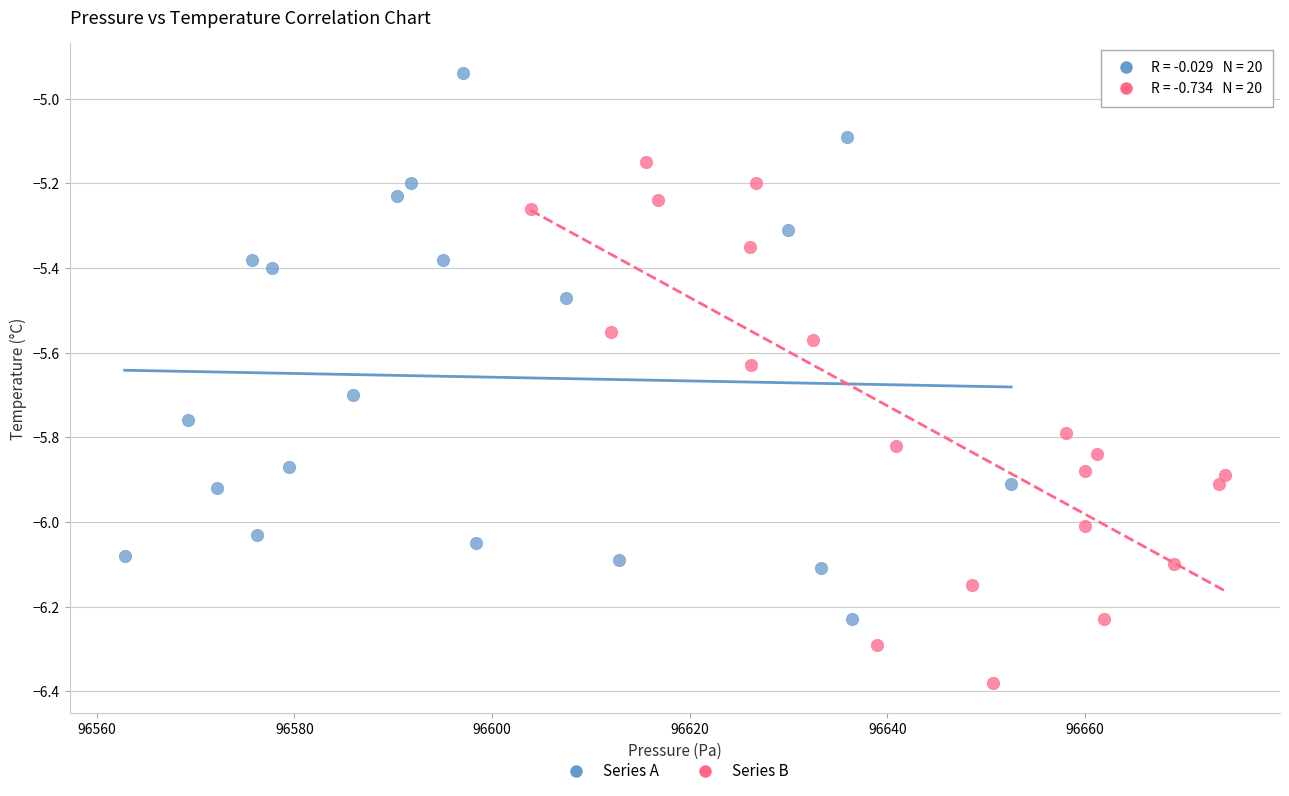

Which series contains the highest Y value?

Series A